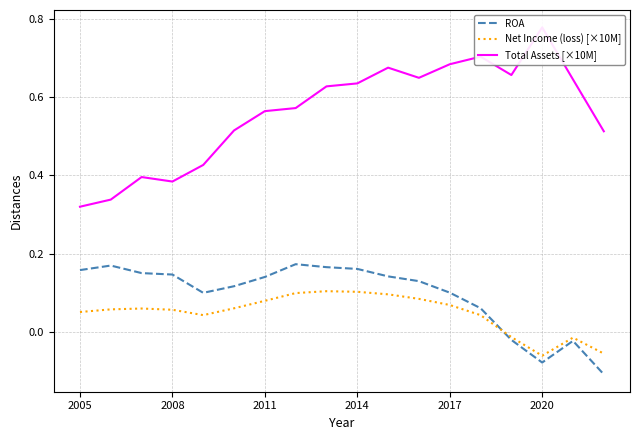

Rank the series at 16 from lowest to highest value.

ROA, Net Income (loss) [×10M], Total Assets [×10M]